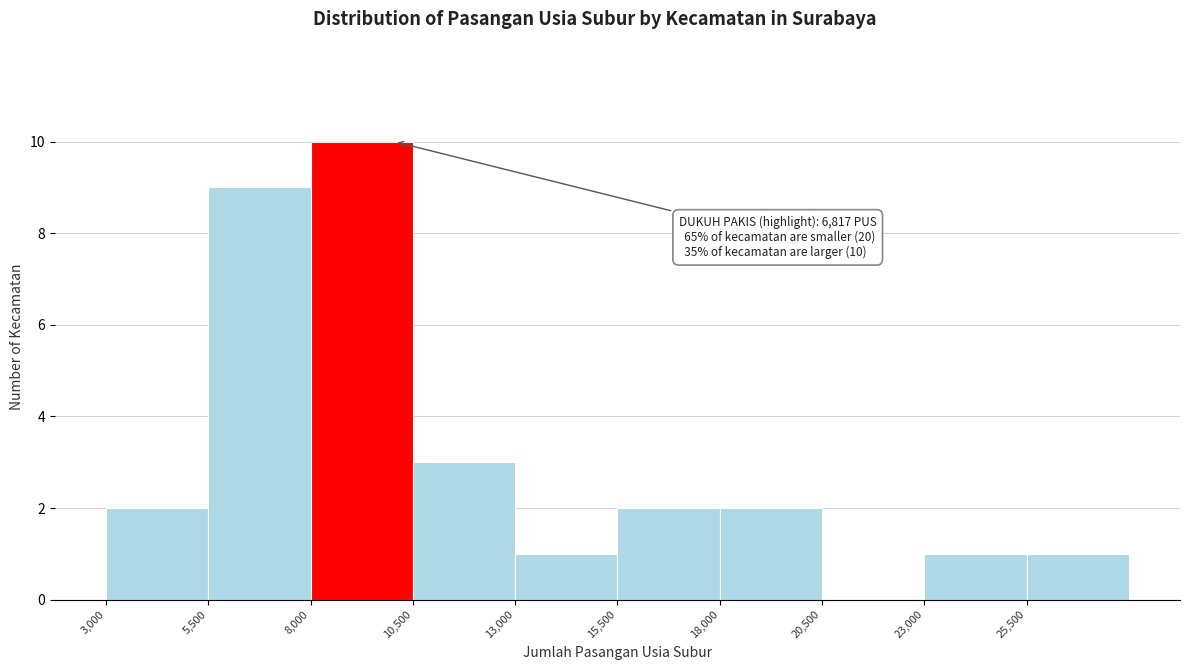

Over which range of the x-axis is the bar tallest?

8000 to 10500